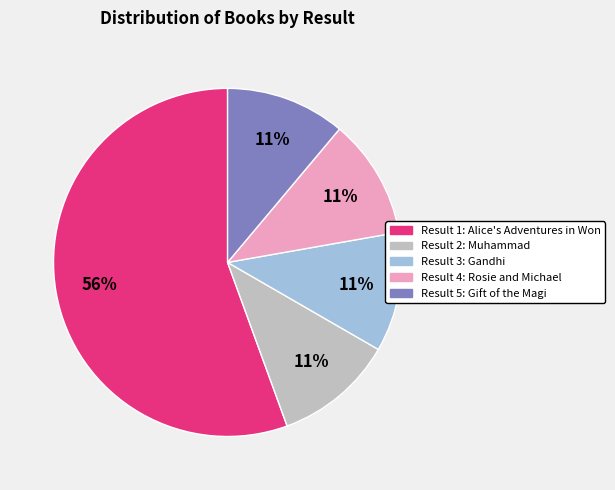

Does any single category account for the majority?

Yes